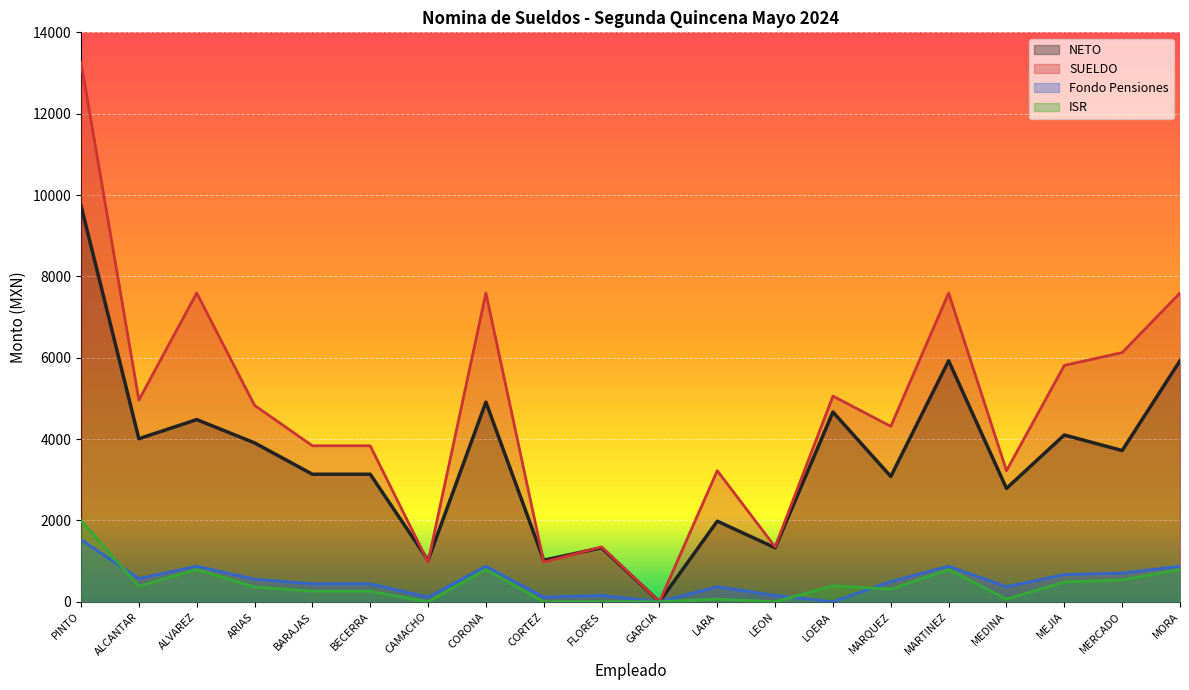

In NETO, how many points are higher than both neighbors (excluding endpoints)?

7